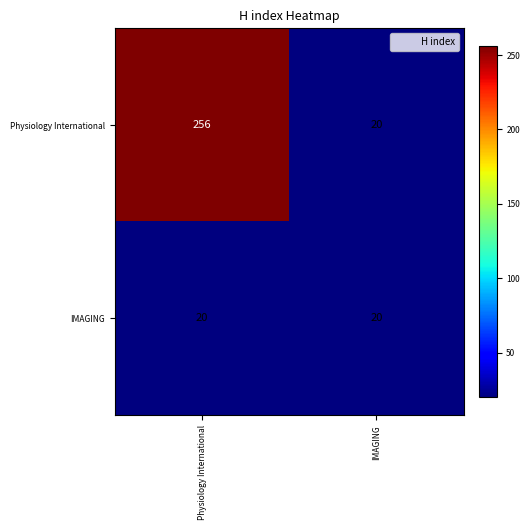

The value of Physiology International at IMAGING is 31. True or false?

False